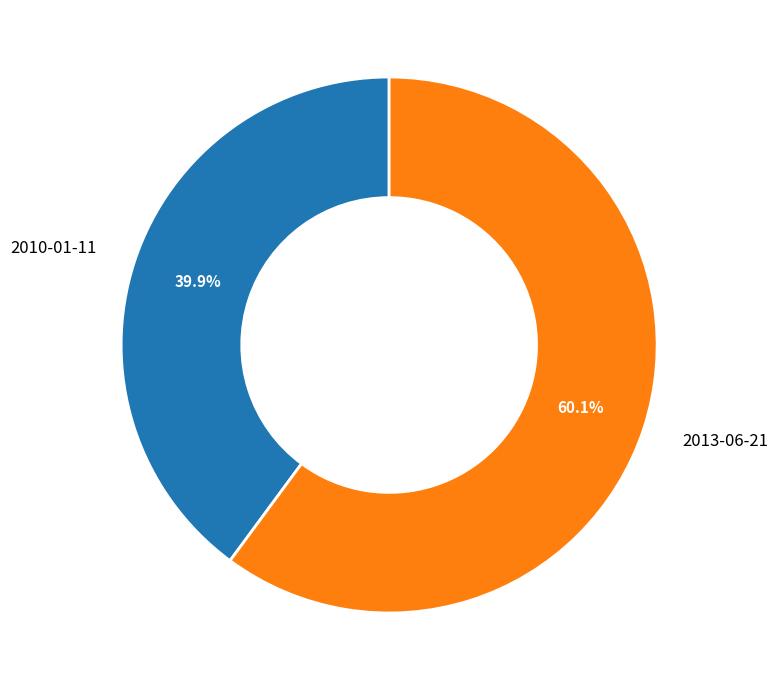

Which slice is the smallest?

2010-01-11